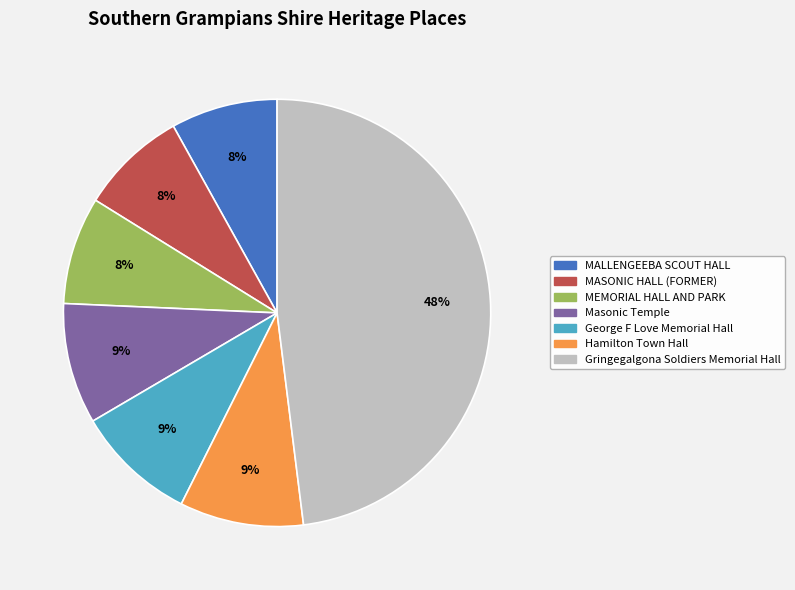

How many slices are in this pie chart?

7